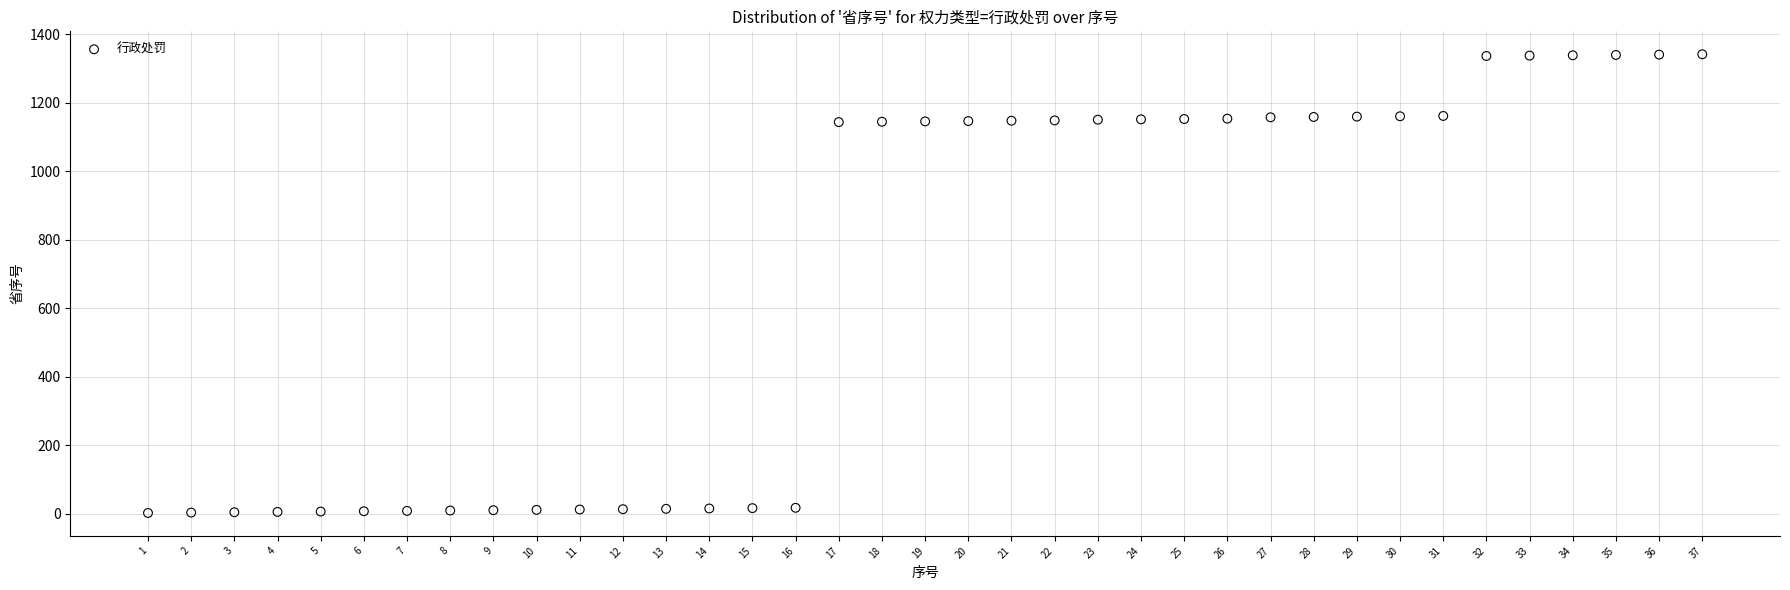

What is the range of X values (max minus min)?

36